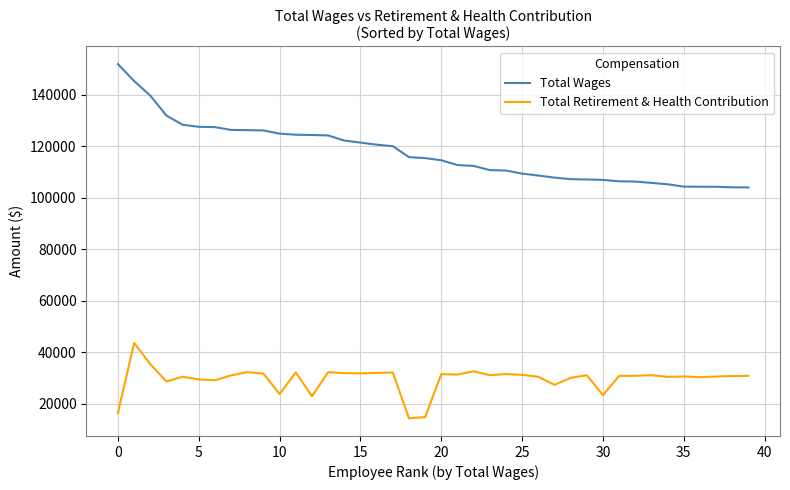

Which series has the largest total across all categories?

Total Wages